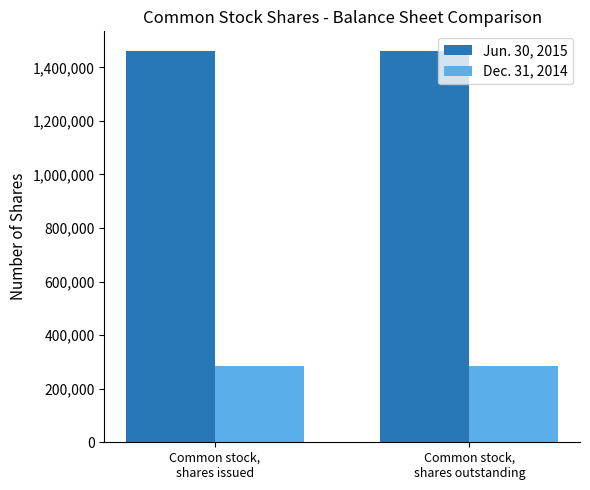

What is the minimum value shown in the chart?

286674